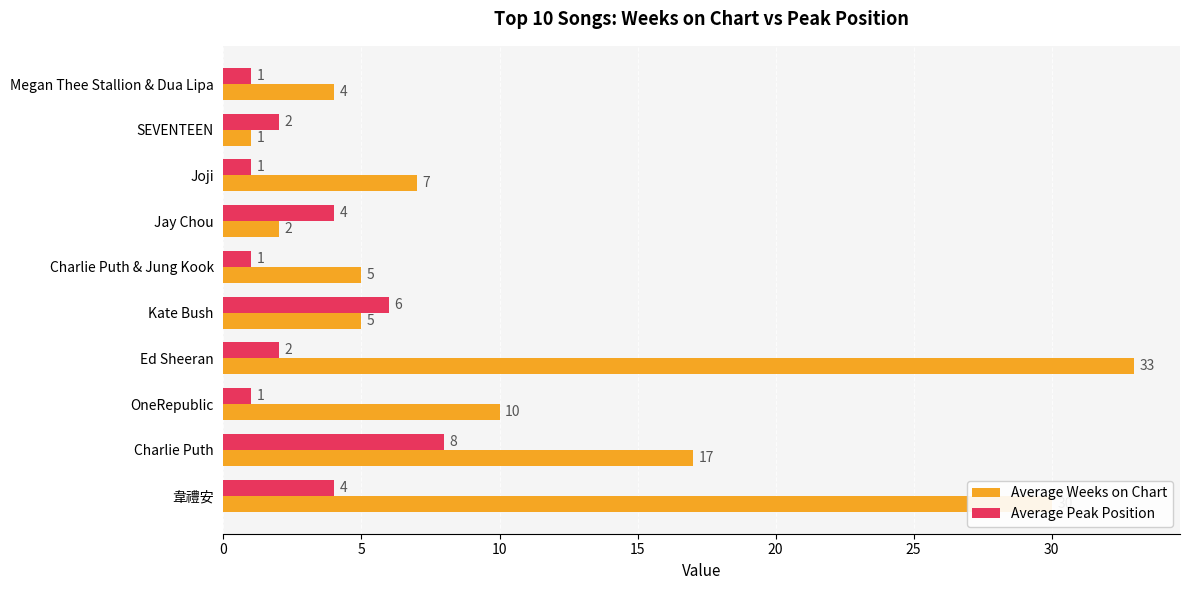

Which series has the largest range (max minus min)?

Average Weeks on Chart